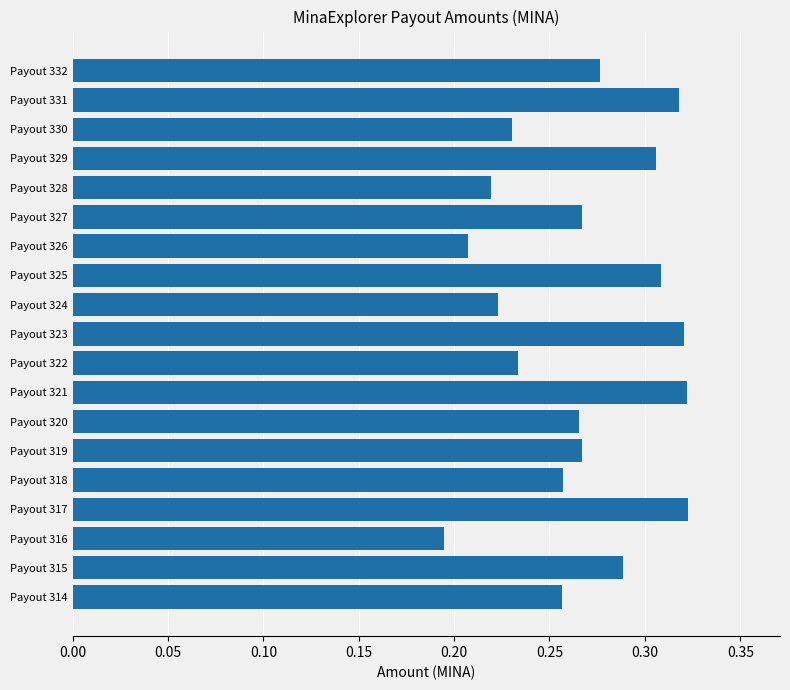

The value at Payout 329 is 0.1. True or false?

False